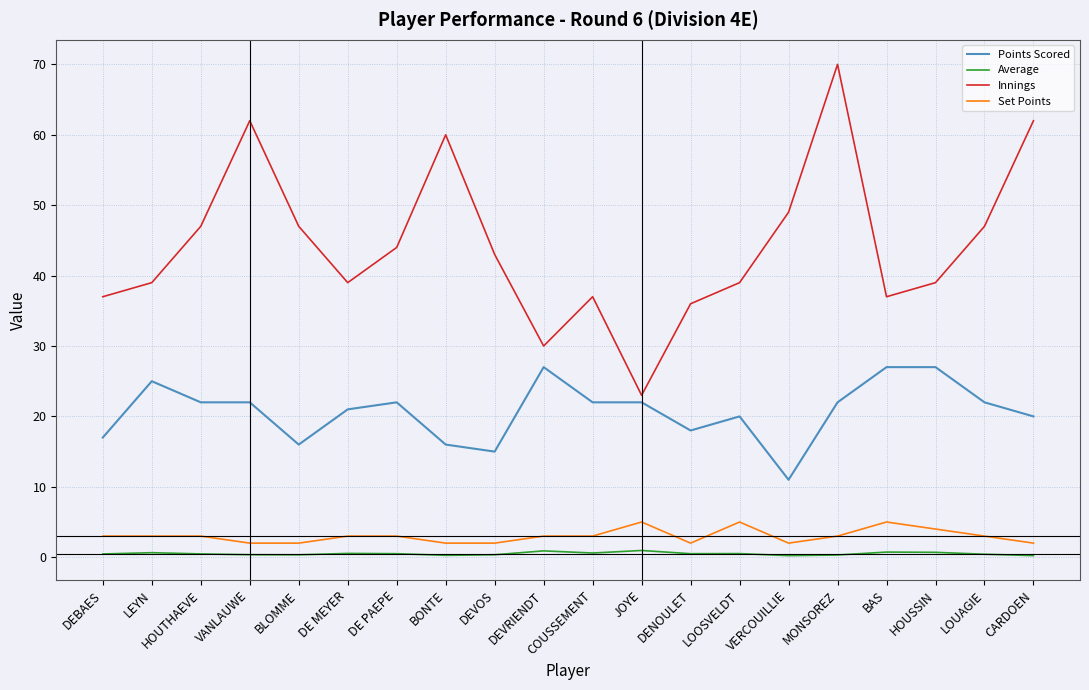

Between BONTE and MONSOREZ, which series saw the biggest shift?

Innings